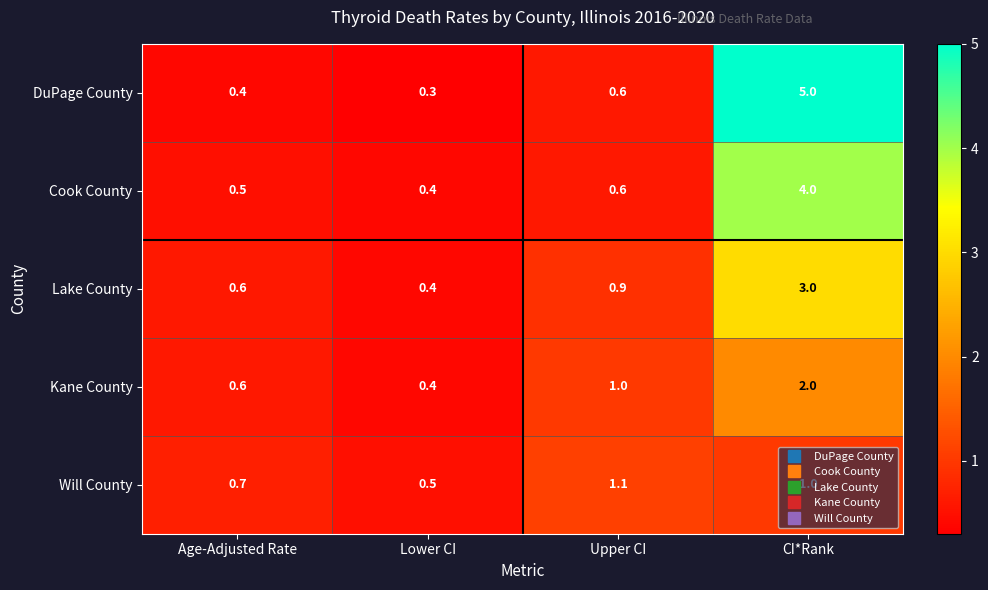

Which series has the widest spread of values?

DuPage County